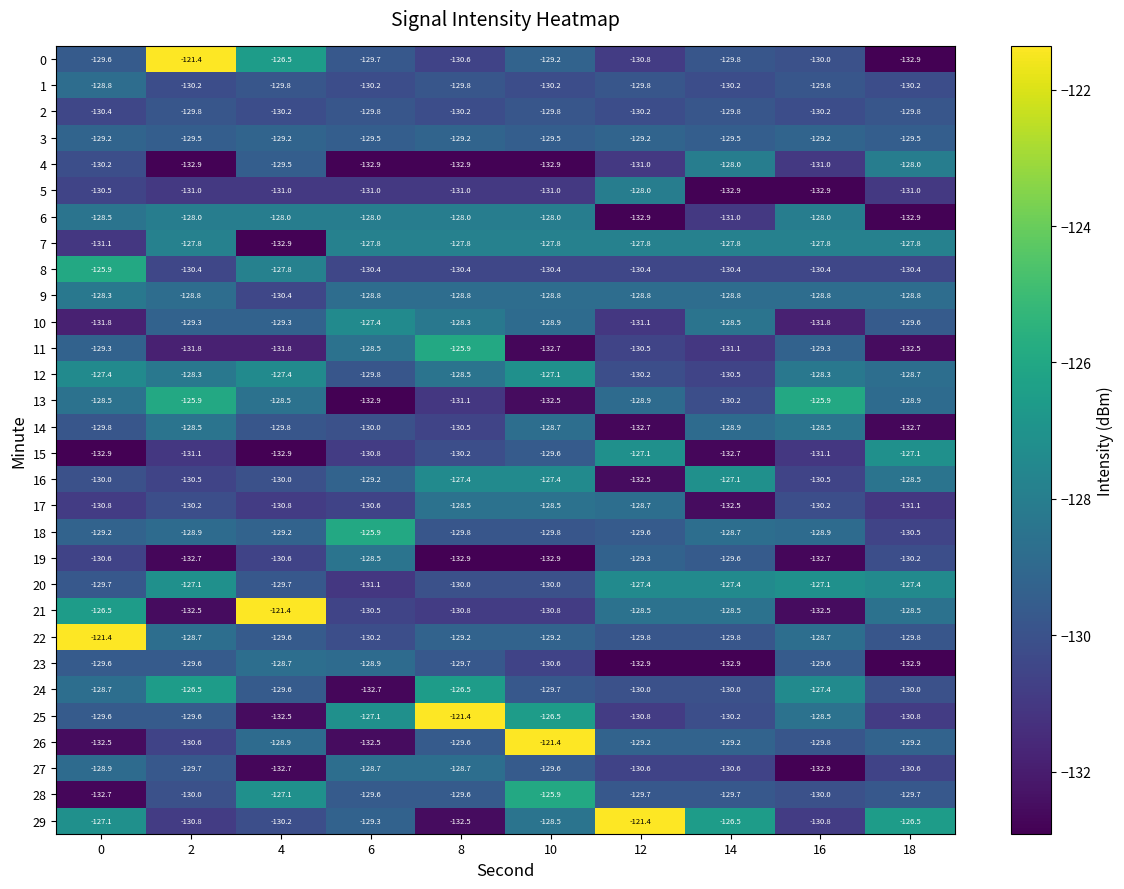

Is it true that 28 equals -125.9 at 10?

True